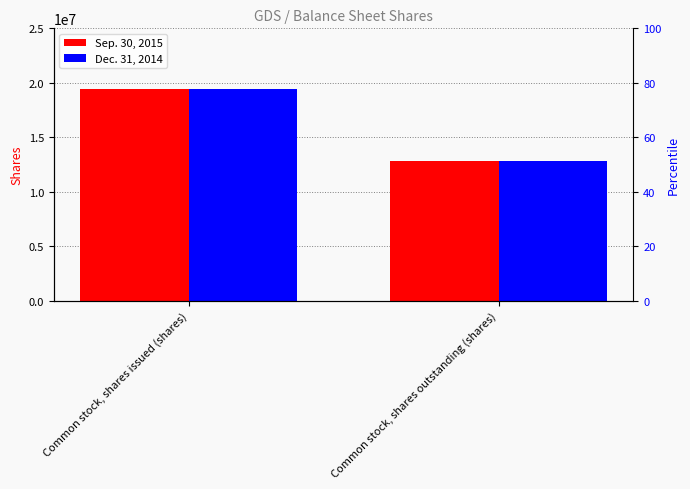

Between Common stock, shares issued (shares) and Common stock, shares outstanding (shares), which series saw the biggest shift?

Sep. 30, 2015